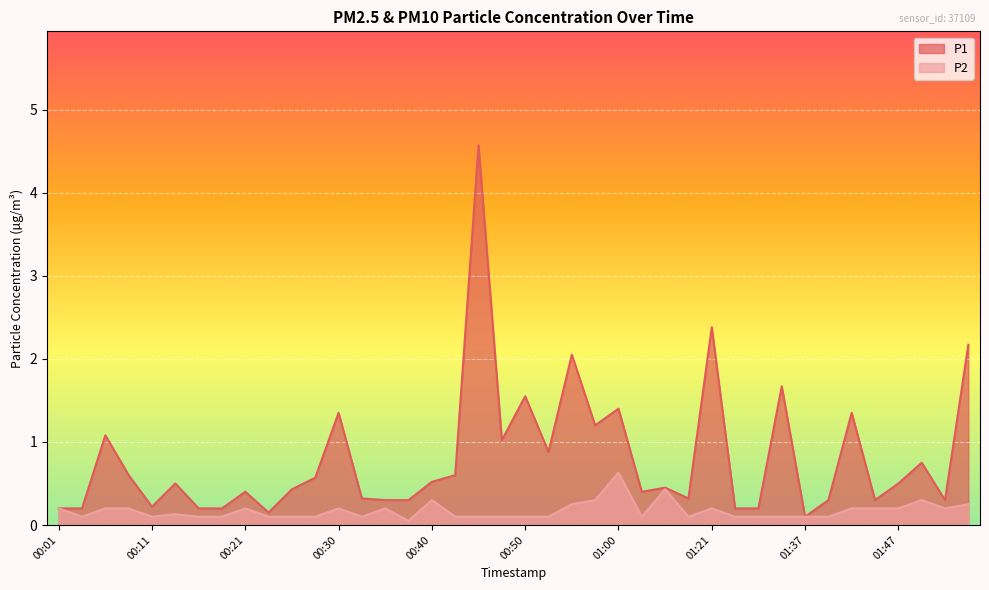

At which category does P2 reach its first local peak?

00:13